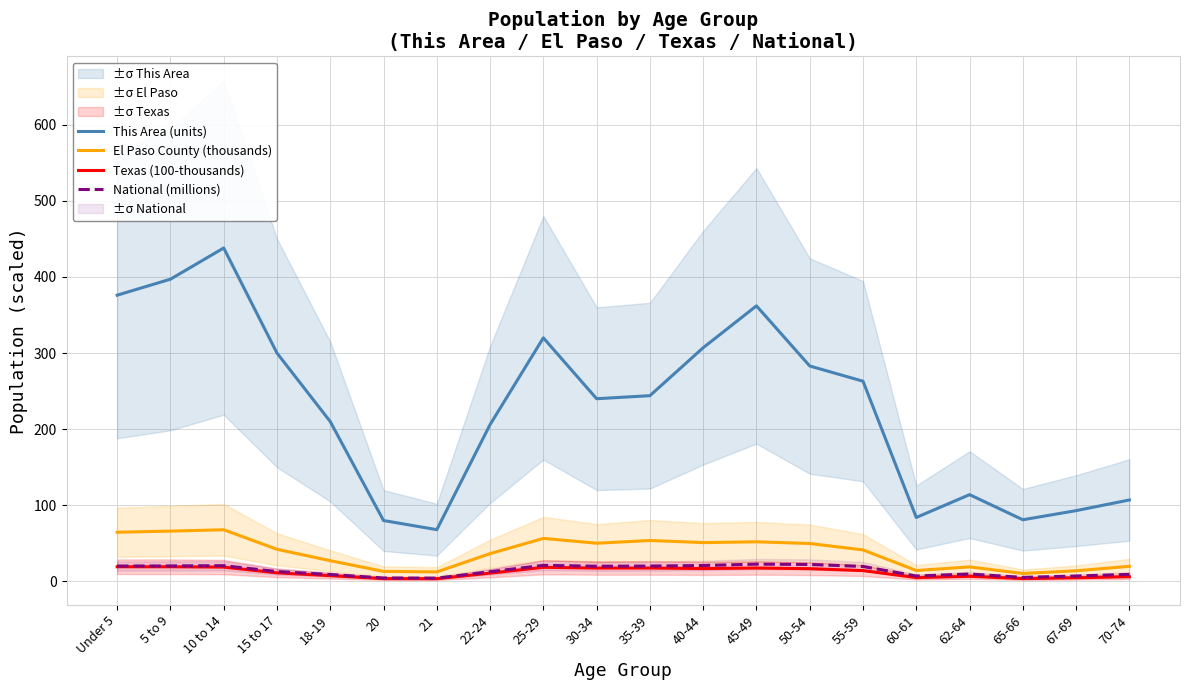

How many interior local valleys does the El Paso County (thousands) series have?

5